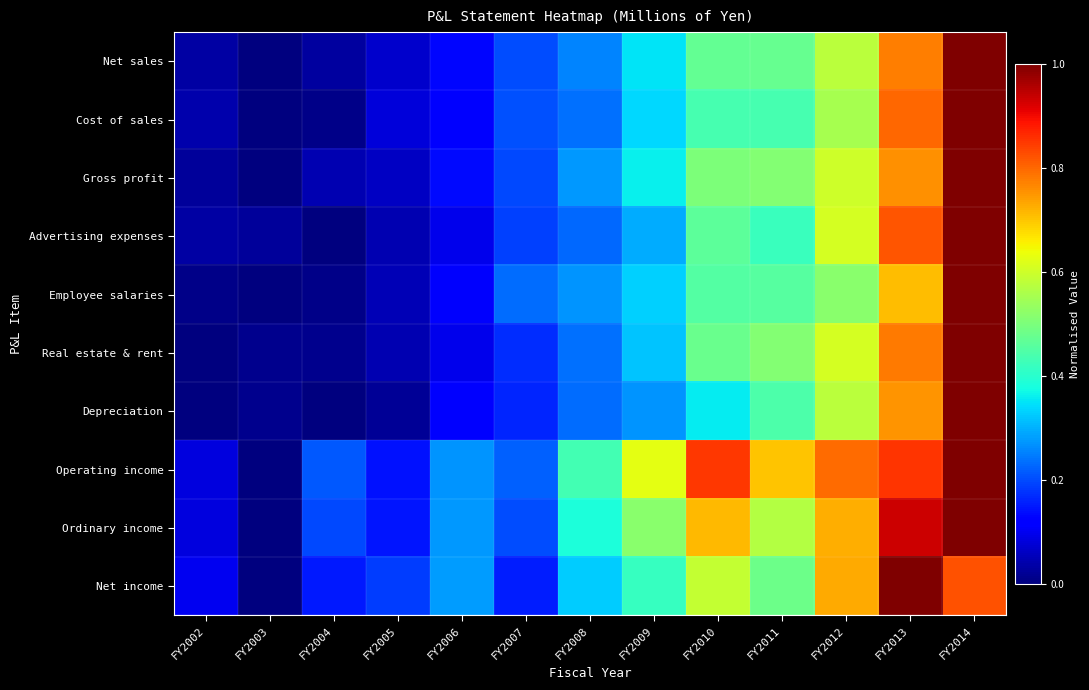

Reading left to right, transcribe all the data shown in this chart.

Net sales: FY2002=0.0	FY2003=0.0	FY2004=0.0	FY2005=0.1	FY2006=0.1	FY2007=0.2	FY2008=0.3	FY2009=0.3	FY2010=0.5	FY2011=0.5	FY2012=0.6	FY2013=0.8	FY2014=1.0
Cost of sales: FY2002=0.0	FY2003=0.0	FY2004=0.0	FY2005=0.1	FY2006=0.1	FY2007=0.2	FY2008=0.2	FY2009=0.3	FY2010=0.4	FY2011=0.4	FY2012=0.6	FY2013=0.8	FY2014=1.0
Gross profit: FY2002=0.0	FY2003=0.0	FY2004=0.0	FY2005=0.1	FY2006=0.1	FY2007=0.2	FY2008=0.3	FY2009=0.4	FY2010=0.5	FY2011=0.5	FY2012=0.6	FY2013=0.8	FY2014=1.0
Advertising expenses: FY2002=0.0	FY2003=0.0	FY2004=0.0	FY2005=0.0	FY2006=0.1	FY2007=0.2	FY2008=0.2	FY2009=0.3	FY2010=0.5	FY2011=0.4	FY2012=0.6	FY2013=0.8	FY2014=1.0
Employee salaries: FY2002=0.0	FY2003=0.0	FY2004=0.0	FY2005=0.0	FY2006=0.1	FY2007=0.2	FY2008=0.3	FY2009=0.3	FY2010=0.5	FY2011=0.5	FY2012=0.5	FY2013=0.7	FY2014=1.0
Real estate & rent: FY2002=0.0	FY2003=0.0	FY2004=0.0	FY2005=0.0	FY2006=0.1	FY2007=0.2	FY2008=0.2	FY2009=0.3	FY2010=0.5	FY2011=0.5	FY2012=0.6	FY2013=0.8	FY2014=1.0
Depreciation: FY2002=0.0	FY2003=0.0	FY2004=0.0	FY2005=0.0	FY2006=0.1	FY2007=0.2	FY2008=0.2	FY2009=0.3	FY2010=0.4	FY2011=0.4	FY2012=0.6	FY2013=0.8	FY2014=1.0
Operating income: FY2002=0.1	FY2003=0.0	FY2004=0.2	FY2005=0.1	FY2006=0.3	FY2007=0.2	FY2008=0.4	FY2009=0.6	FY2010=0.8	FY2011=0.7	FY2012=0.8	FY2013=0.9	FY2014=1.0
Ordinary income: FY2002=0.1	FY2003=0.0	FY2004=0.2	FY2005=0.1	FY2006=0.3	FY2007=0.2	FY2008=0.4	FY2009=0.5	FY2010=0.7	FY2011=0.6	FY2012=0.7	FY2013=0.9	FY2014=1.0
Net income: FY2002=0.1	FY2003=0.0	FY2004=0.2	FY2005=0.2	FY2006=0.3	FY2007=0.2	FY2008=0.3	FY2009=0.4	FY2010=0.6	FY2011=0.5	FY2012=0.7	FY2013=1.0	FY2014=0.8